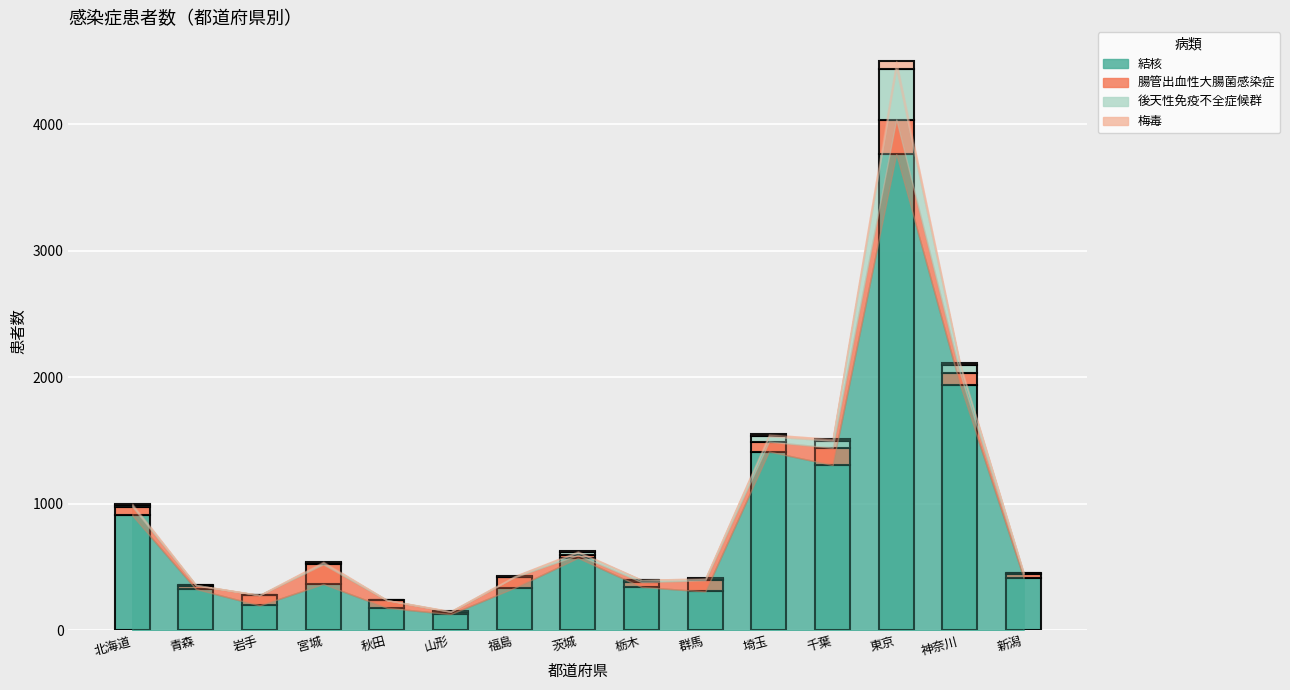

How many distinct data groups are displayed?

4